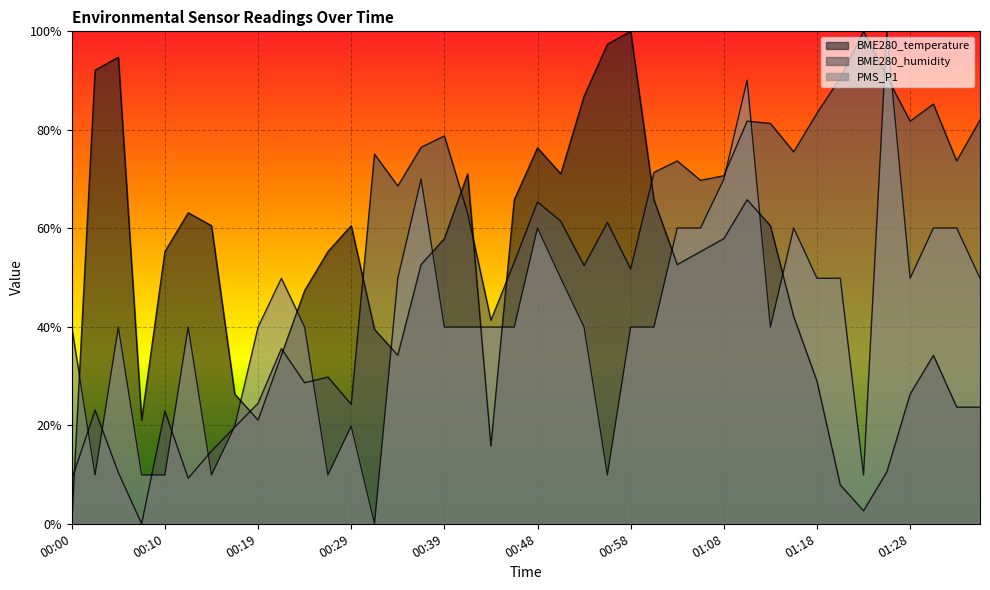

In BME280_humidity, how many points are higher than both neighbors (excluding endpoints)?

12